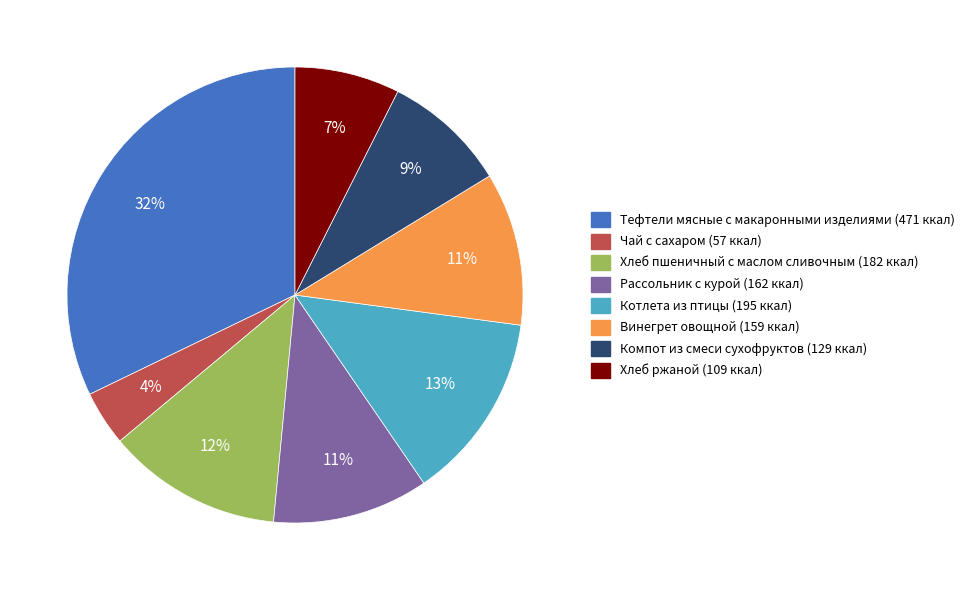

Which has a higher value, Тефтели мясные с макаронными изделиями or Хлеб пшеничный с маслом сливочным?

Тефтели мясные с макаронными изделиями